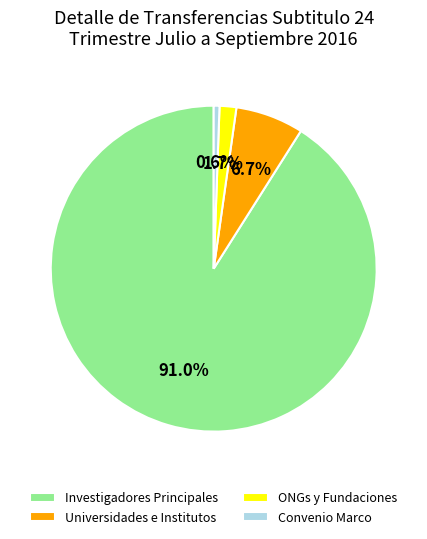

What portion of the pie excludes Universidades e Institutos?

93.3%